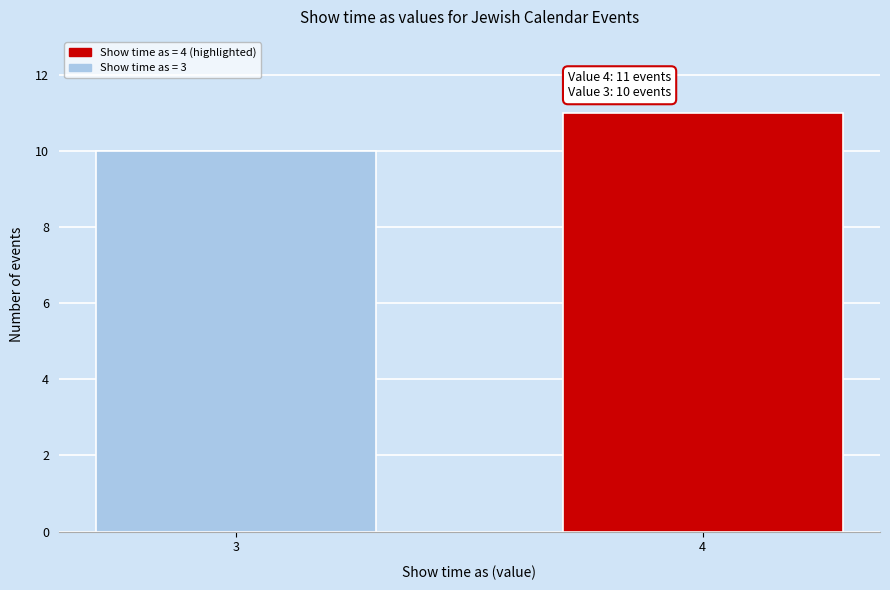

Reading left to right, what are all the values shown in this chart?

10	11